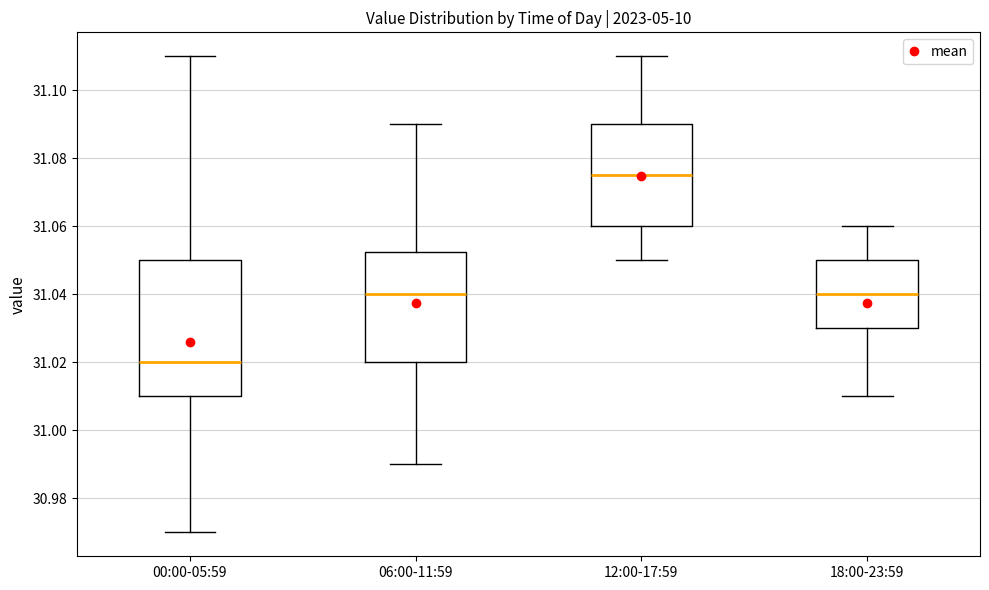

Which box's median line is the highest?

12:00-17:59